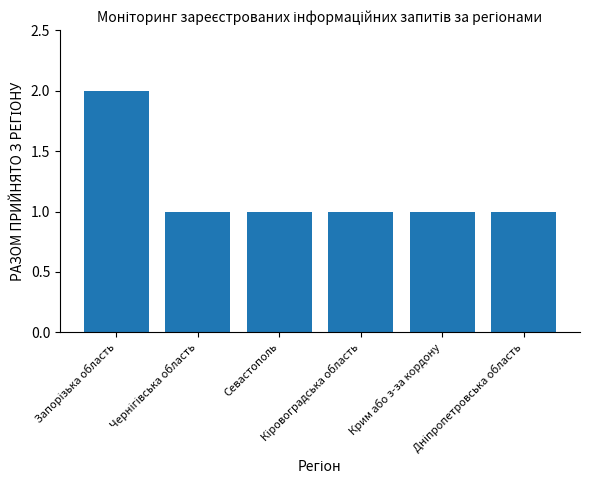

What is the value of the 6th bar from the left?

1